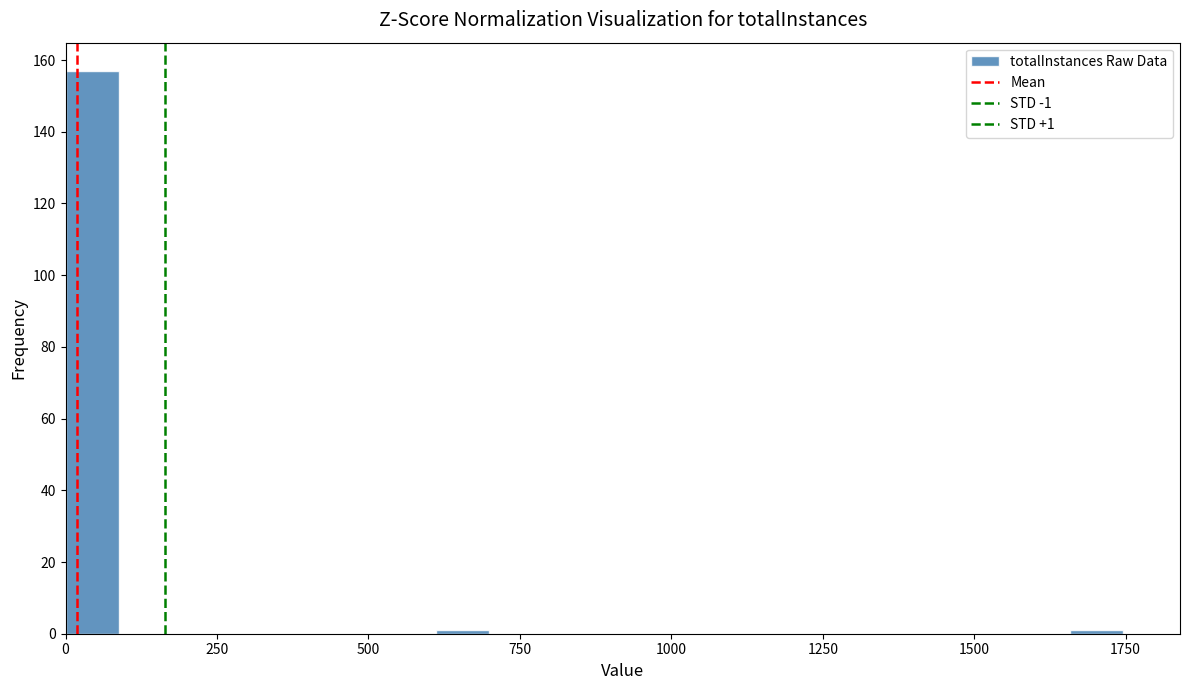

Read against the x-axis, roughly where is the centre of the tallest bar?

50